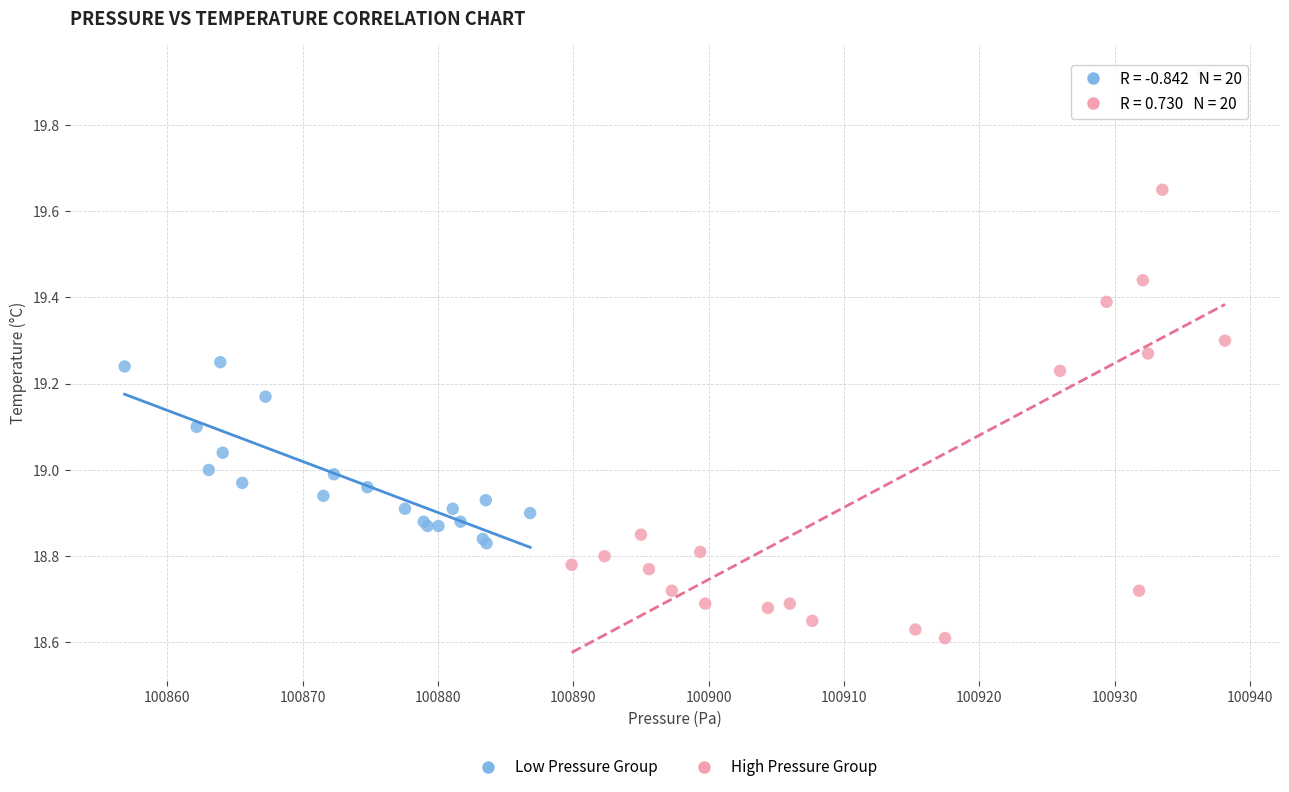

Which series reaches the maximum Y coordinate?

High Pressure Group